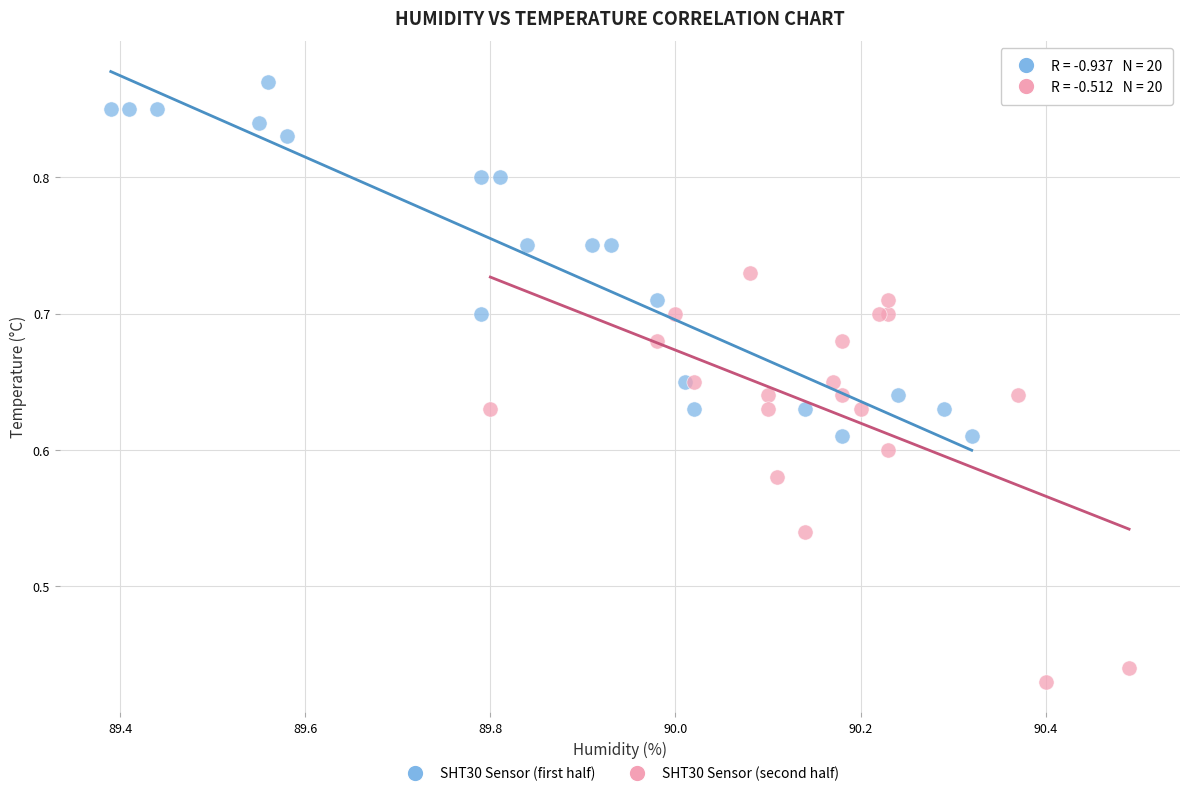

Which series has the largest Y range (max minus min)?

SHT30 Sensor (second half)